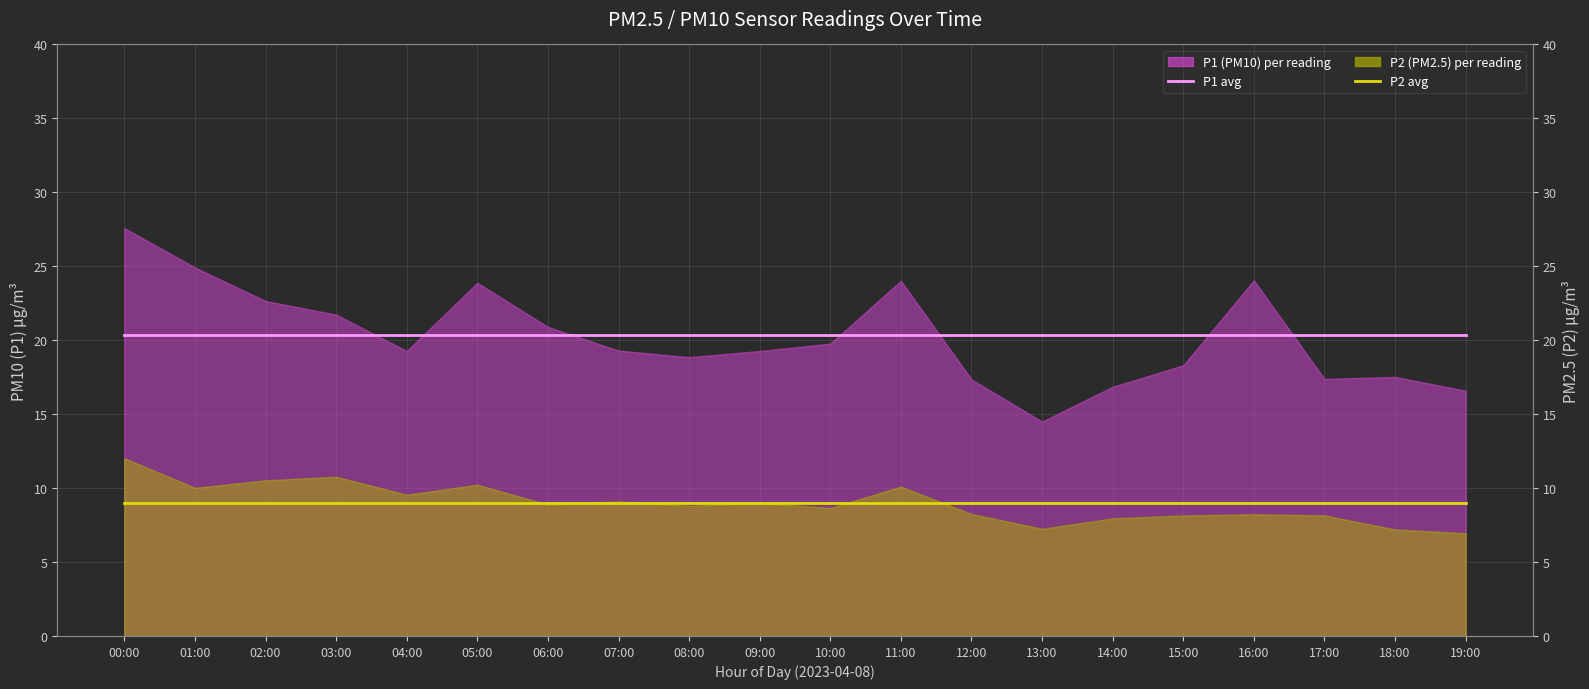

At which category is the sum across all series the highest?

00:00